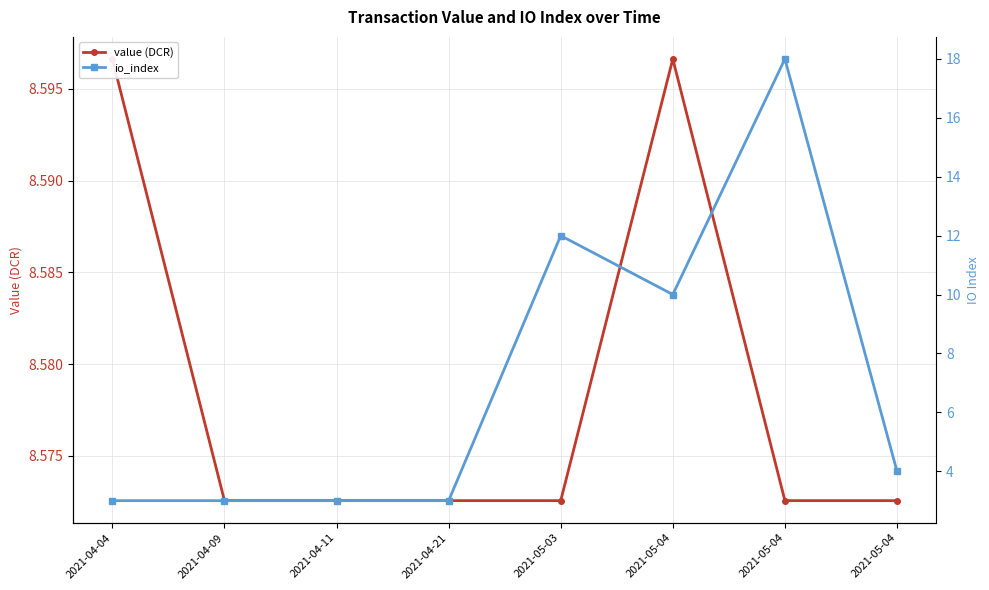

List the labels in order of io_index value, smallest first.

2021-04-04, 2021-04-09, 2021-04-11, 2021-04-21, 2021-05-04, 2021-05-04, 2021-05-03, 2021-05-04